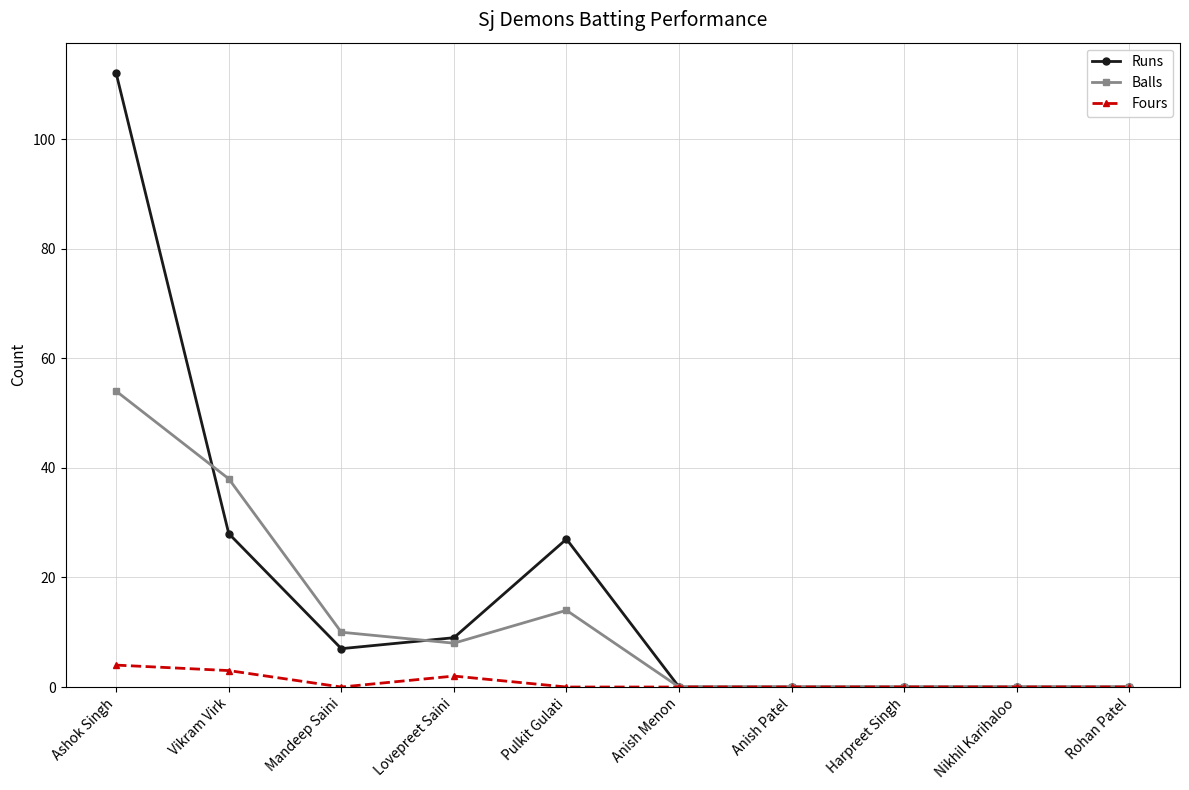

What is the sum of all Balls values?

124